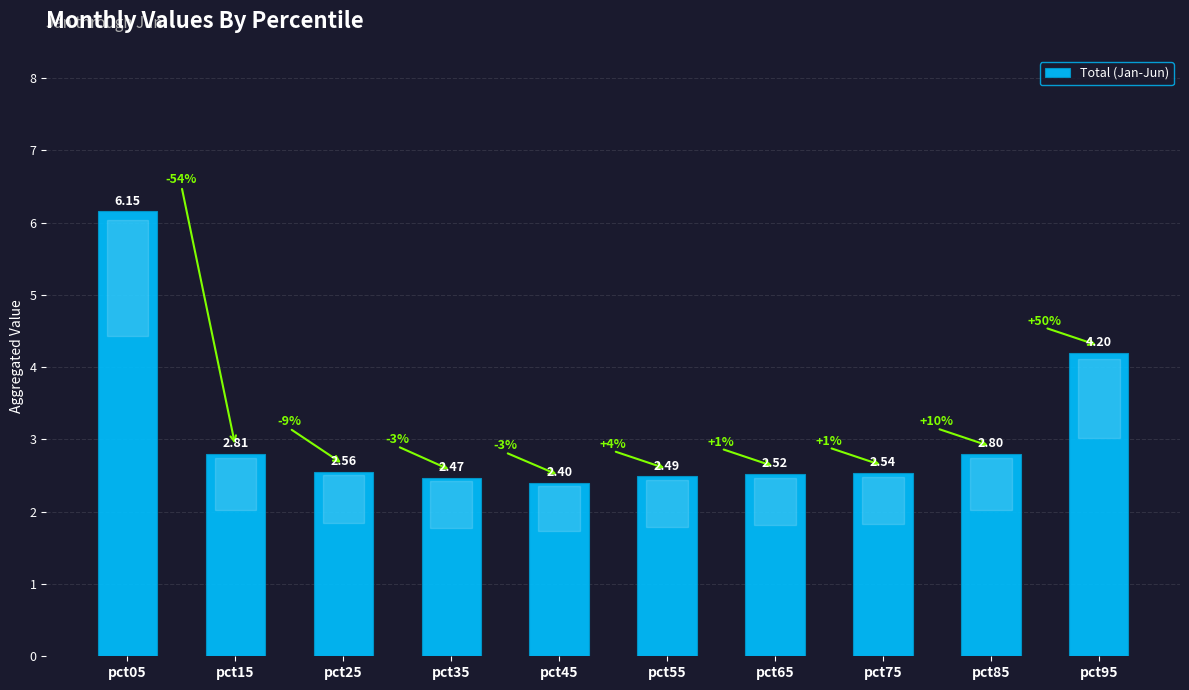

What is the value of the 10th bar from the left?

4.2